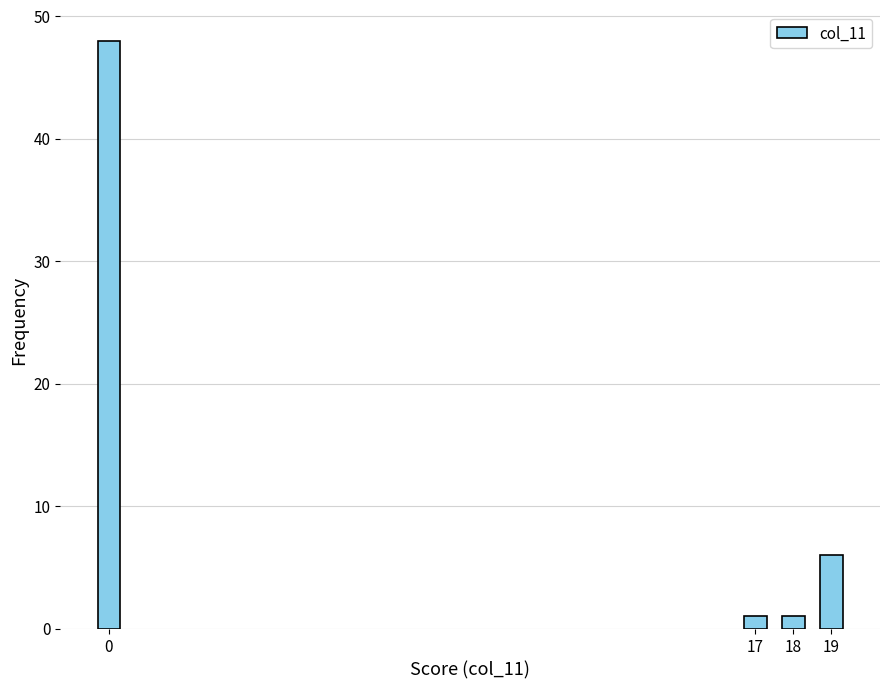

Reading left to right, list all the values displayed in this chart.

48	1	1	6